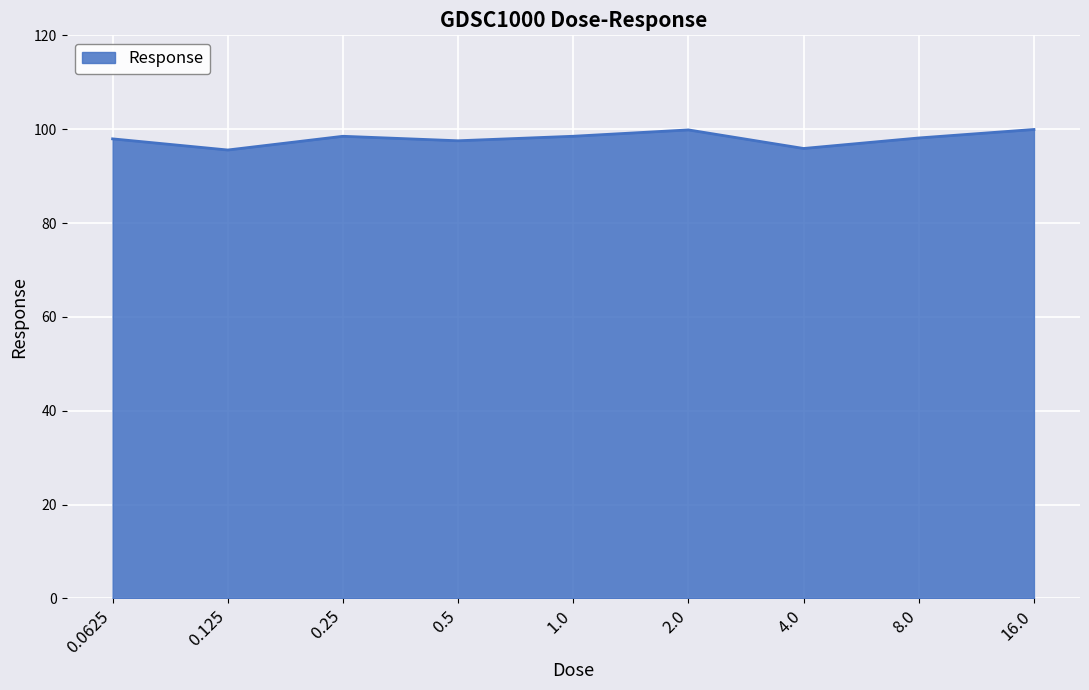

What position from the left is 0.25?

3